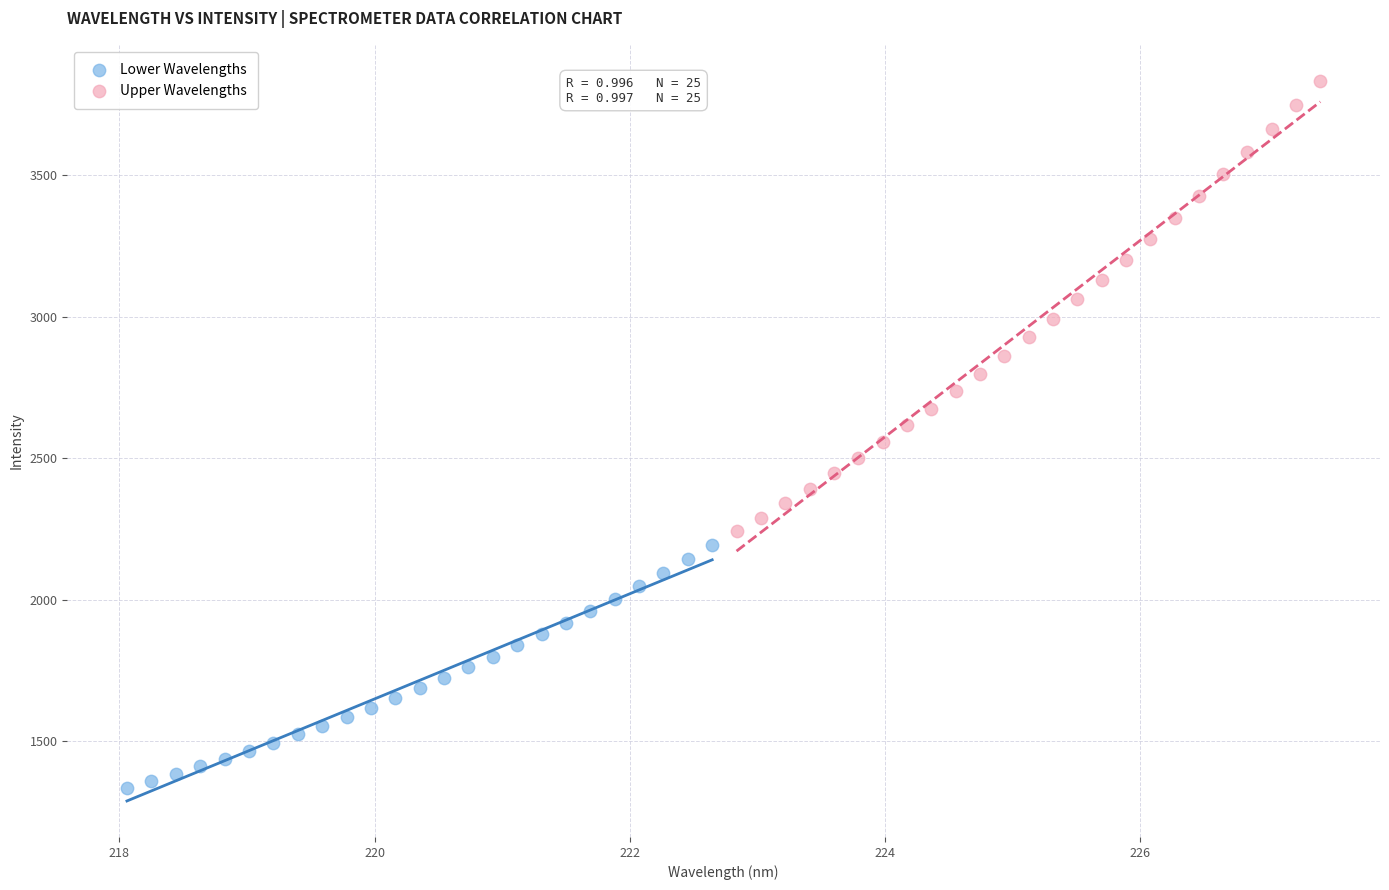

Which series has the largest Y range (max minus min)?

Upper Wavelengths